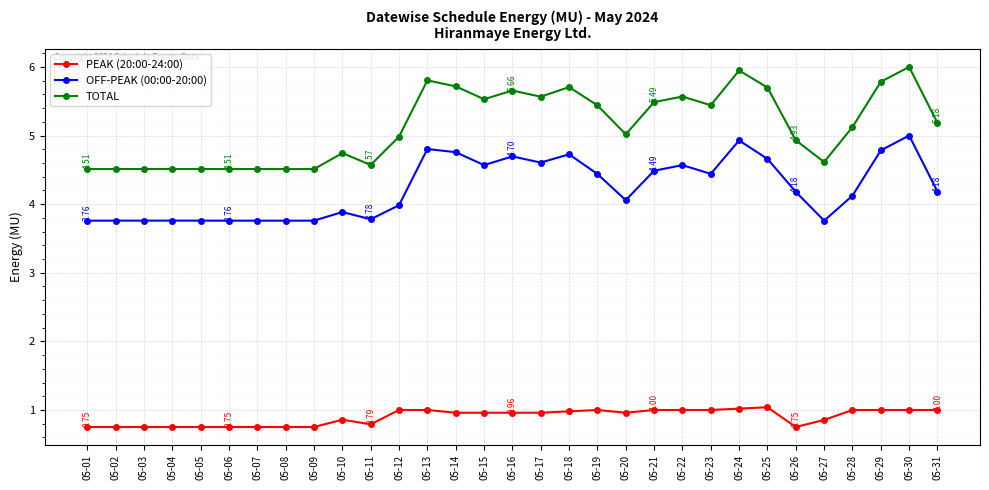

How many lines are shown in the chart?

3